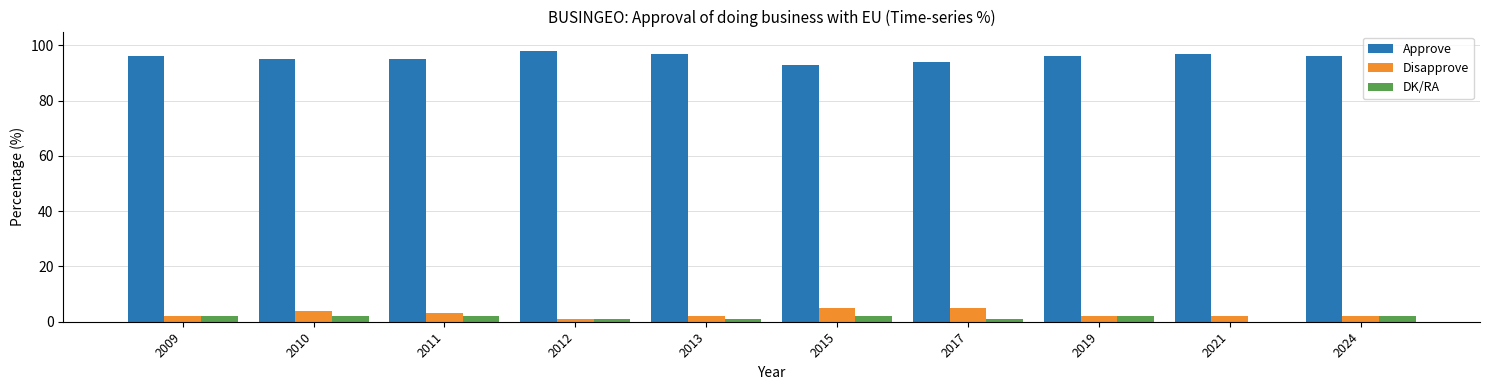

True or false: Approve has a value of 96 at 2009.

True